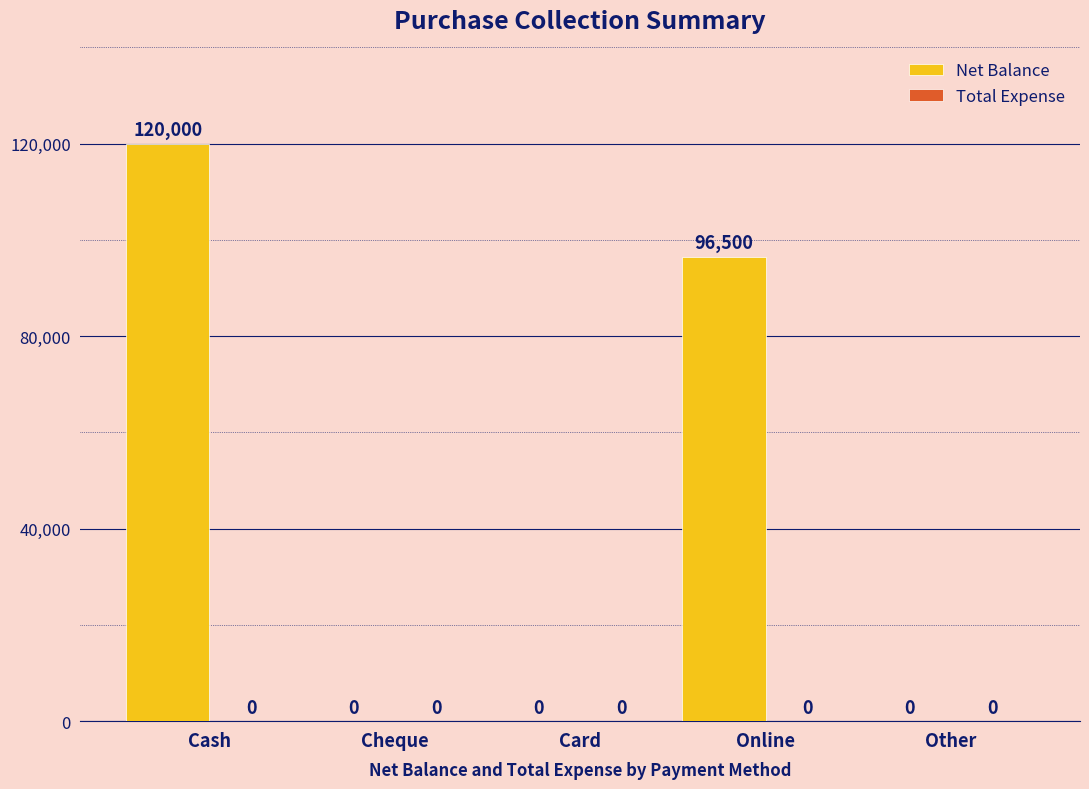

At which label is the value closest to 60000?

Online